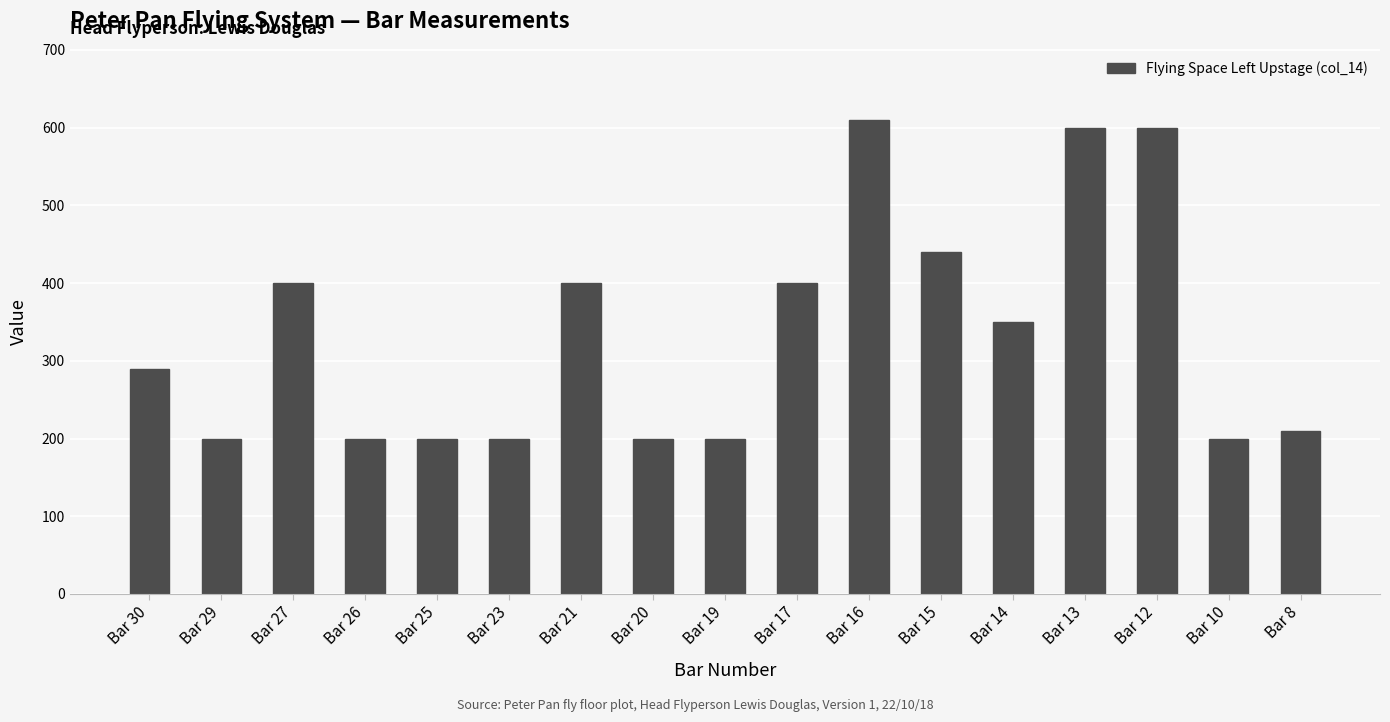

Which label corresponds to the largest value in the chart?

Bar 16